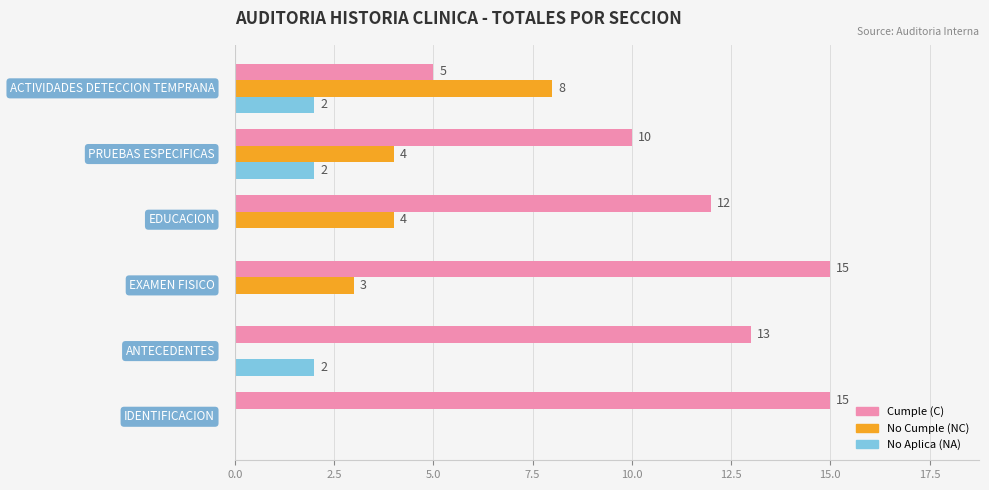

True or false: NC has a value of 11 at 12.5.

False